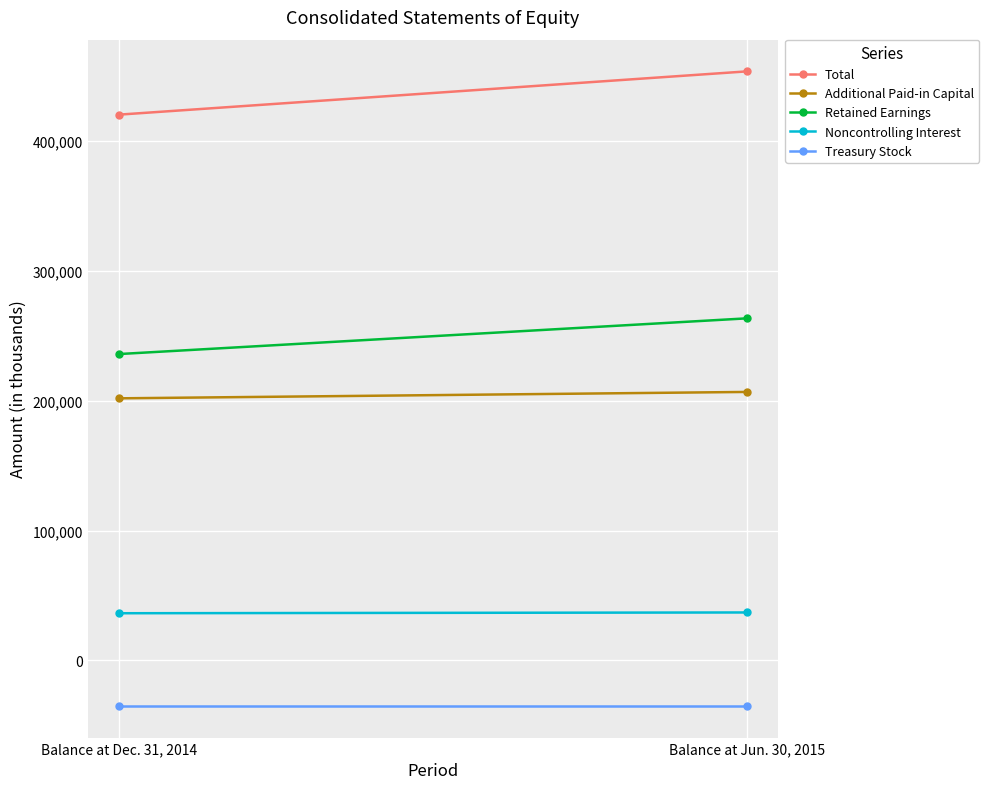

At which category is the sum across all series the highest?

Balance at Jun. 30, 2015